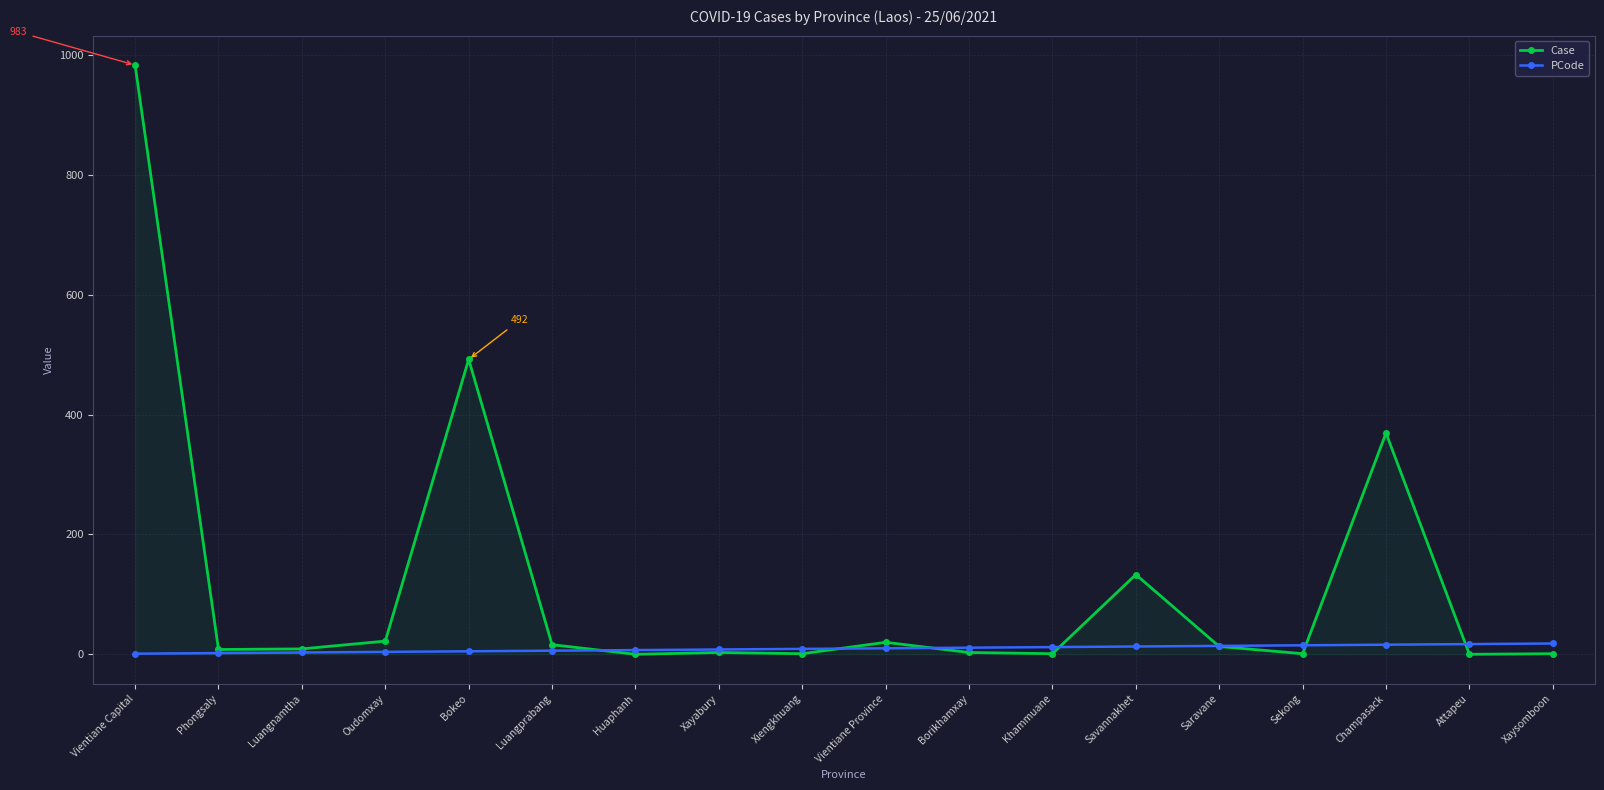

How many lines are shown in the chart?

2